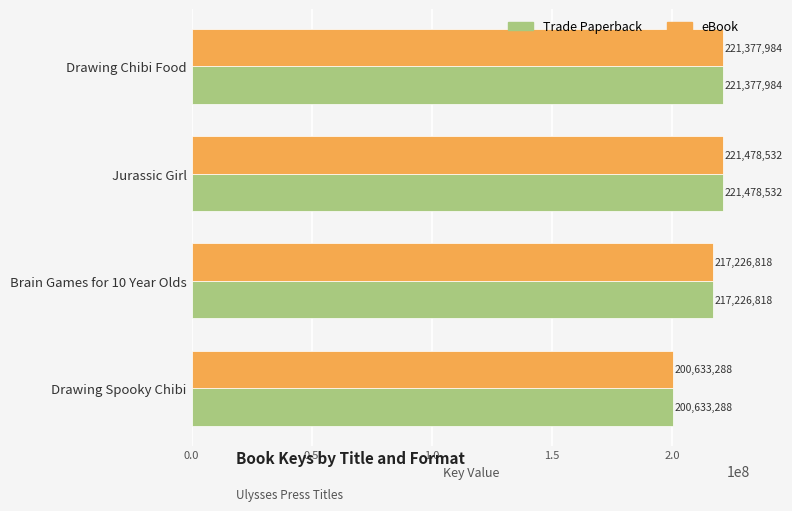

At which label does Trade Paperback reach its minimum?

Drawing Spooky Chibi